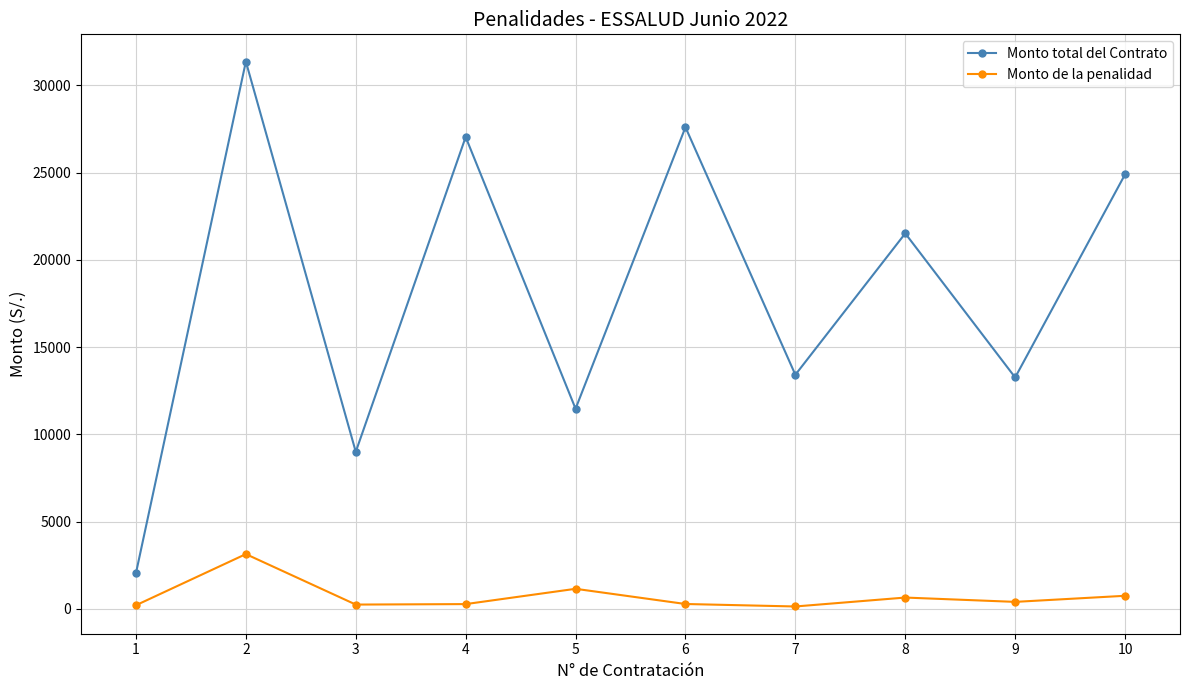

What is the value of the Monto de la penalidad point at the 5th from the left?

1146.9